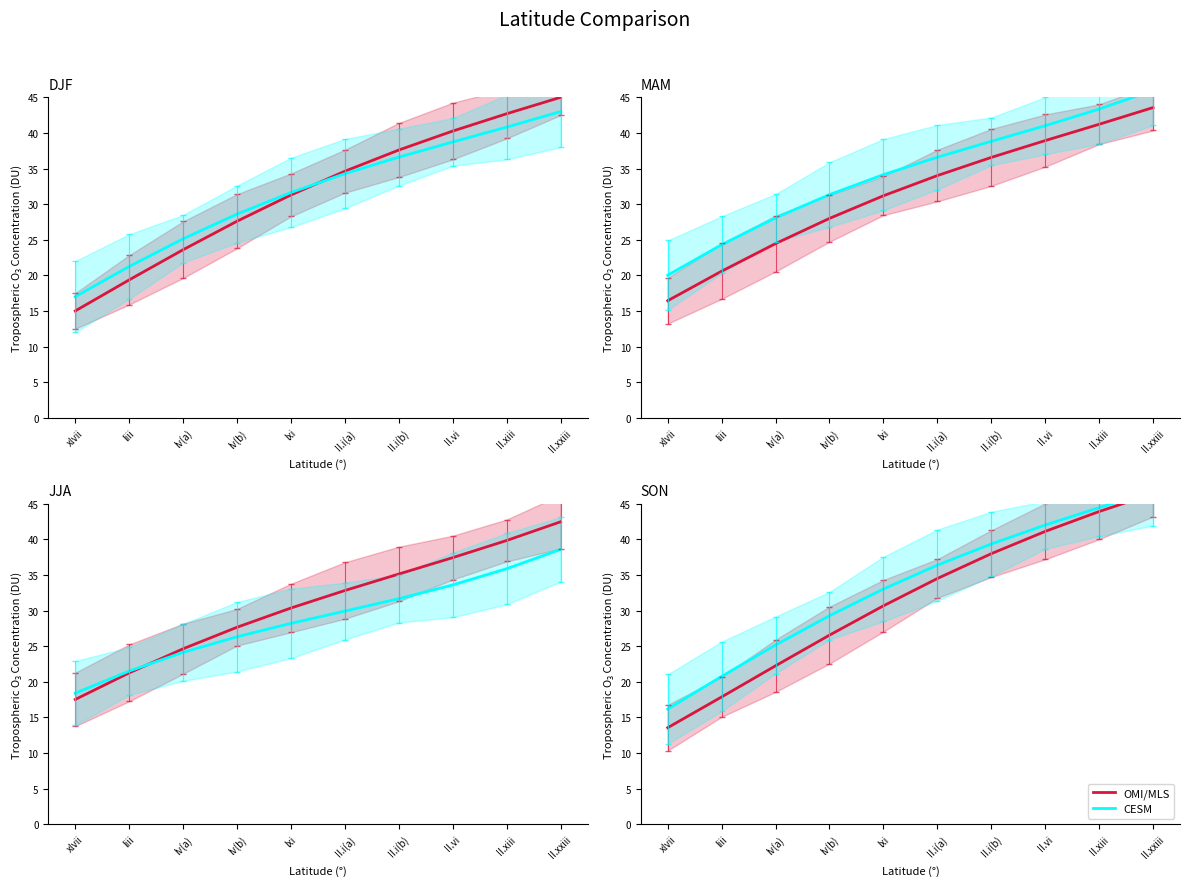

What is the highest value of the CESM series?

46.8